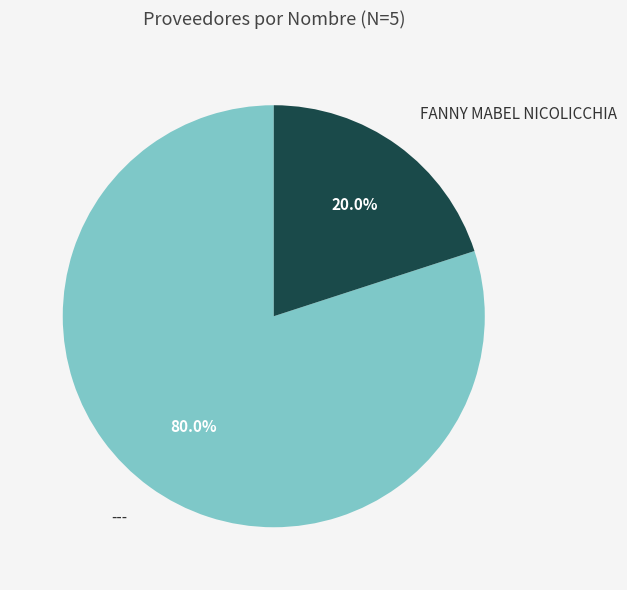

Which slice is the smallest?

FANNY MABEL NICOLICCHIA